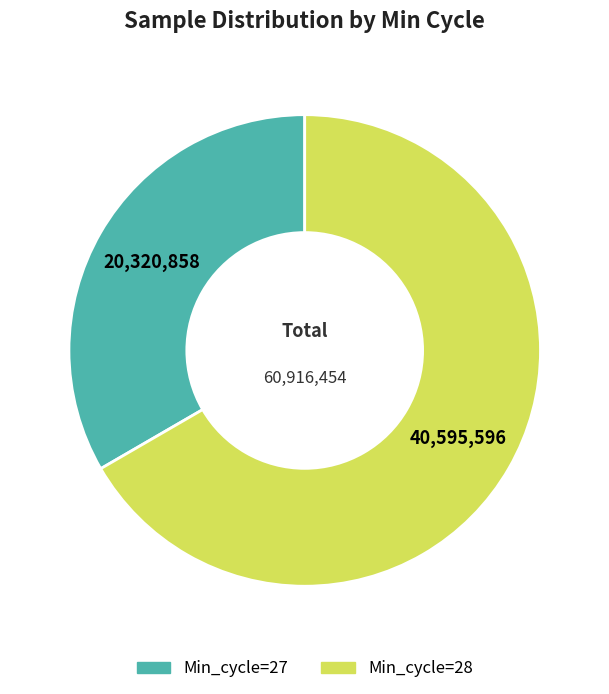

Does any single category account for the majority?

Yes